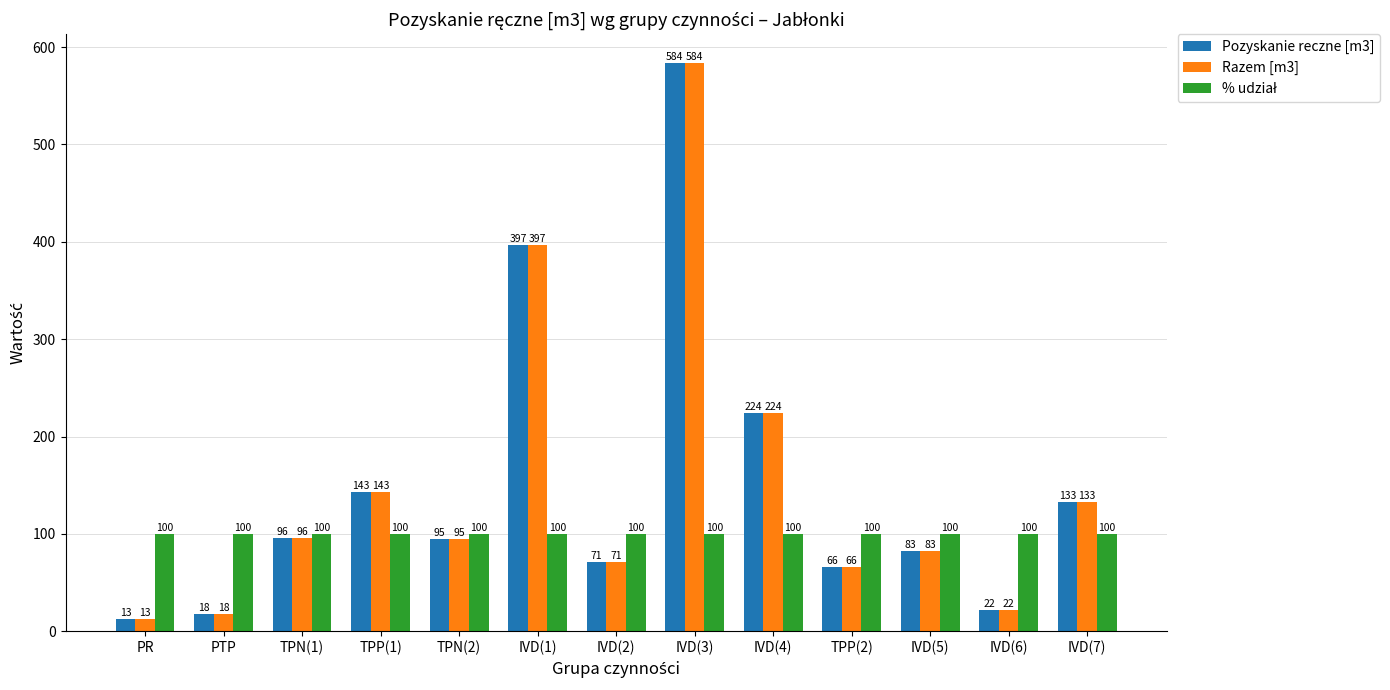

How many data points in Razem [m3] are less than 95?

6